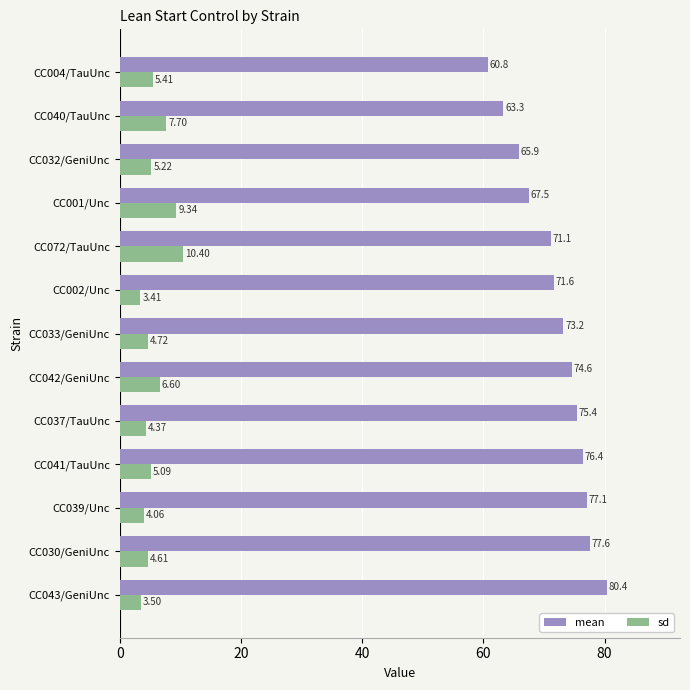

At how many categories does at least one series exceed 74?

6